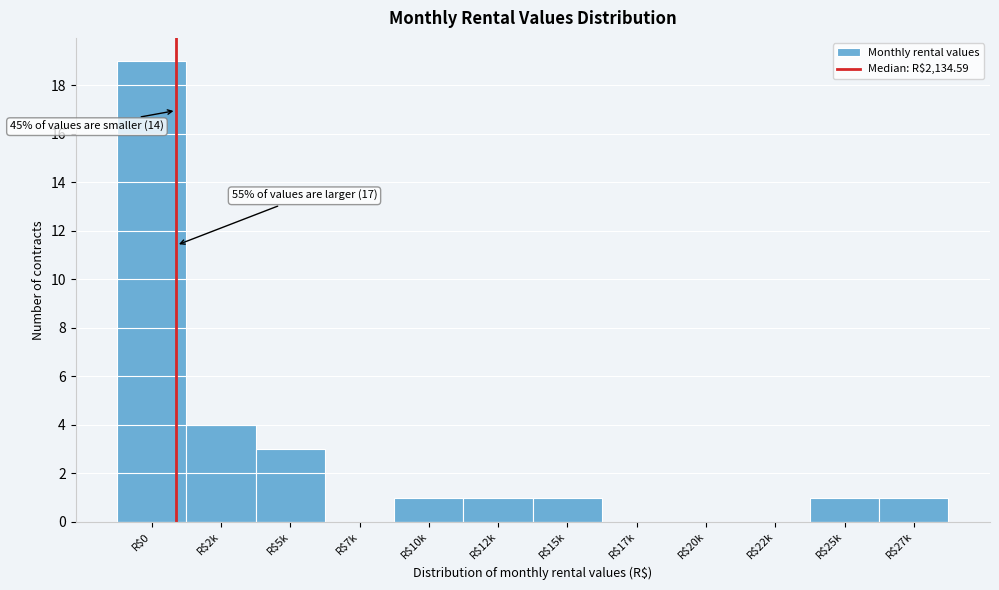

Where is the data nearest to the value 9?

R$2k